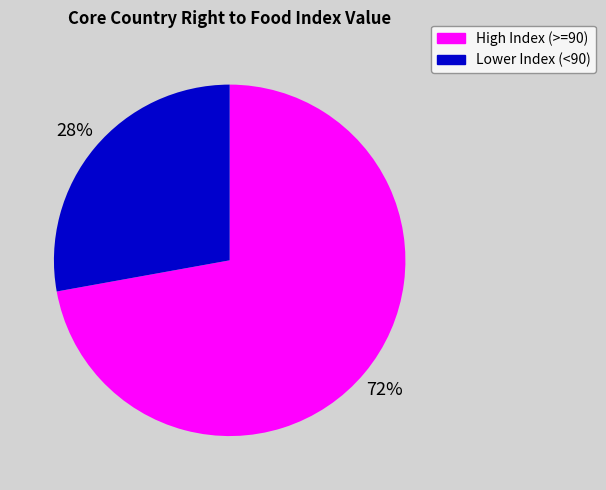

How many segments does this pie chart have?

2